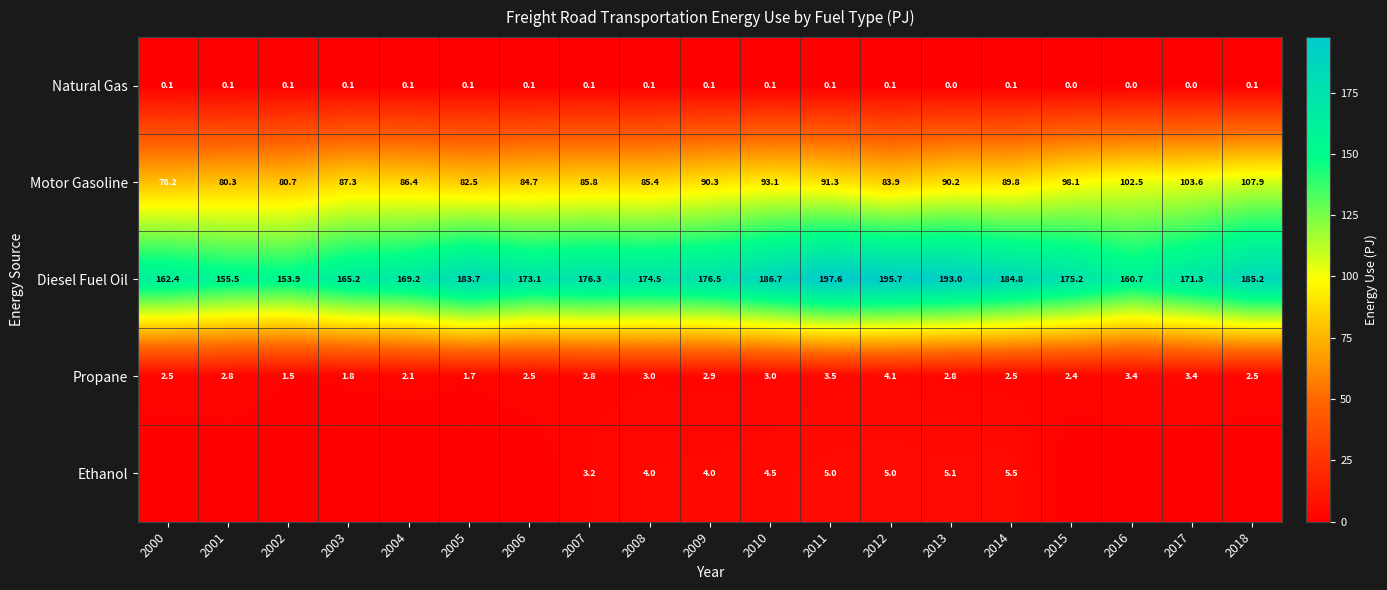

How many Natural Gas values are between 0 and 1?

19